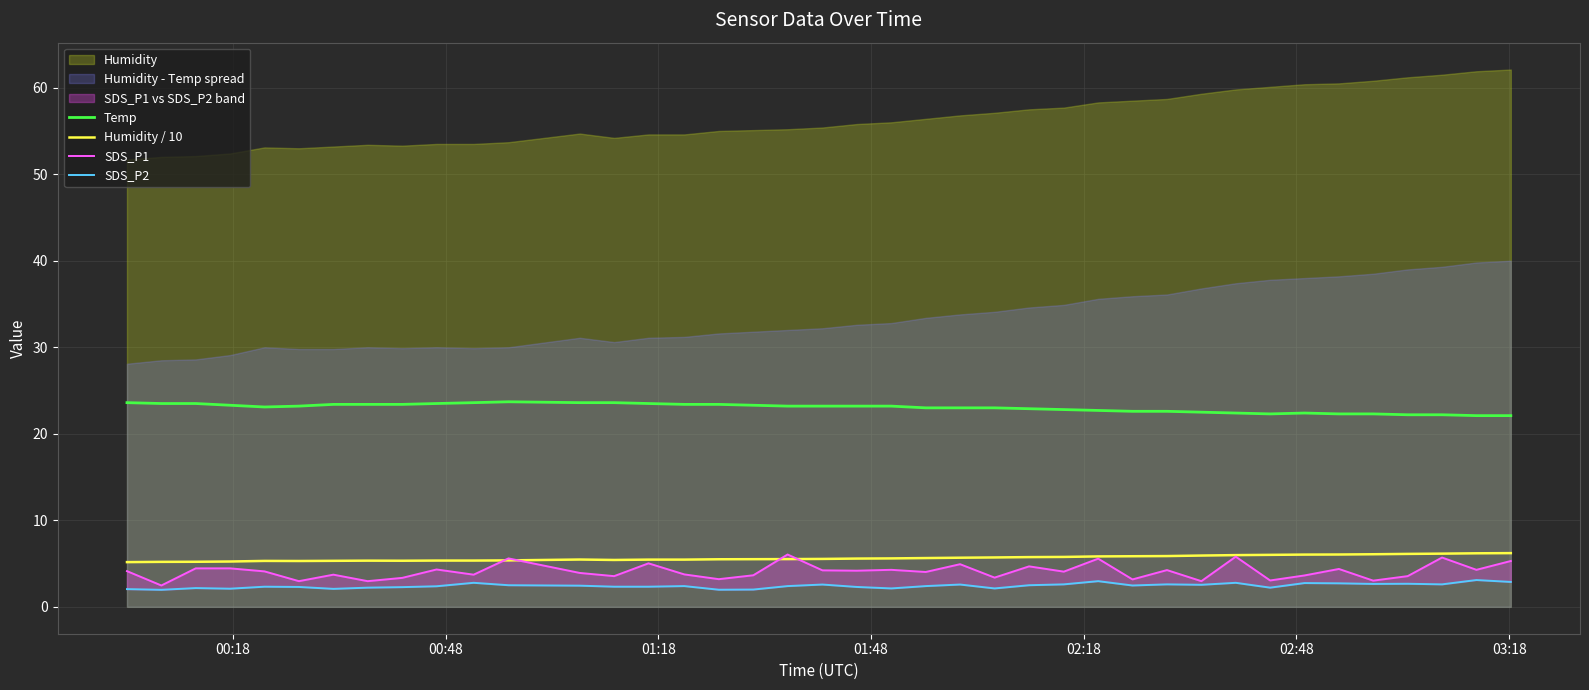

True or false: Humidity / 10 and Temp cross at least once.

False